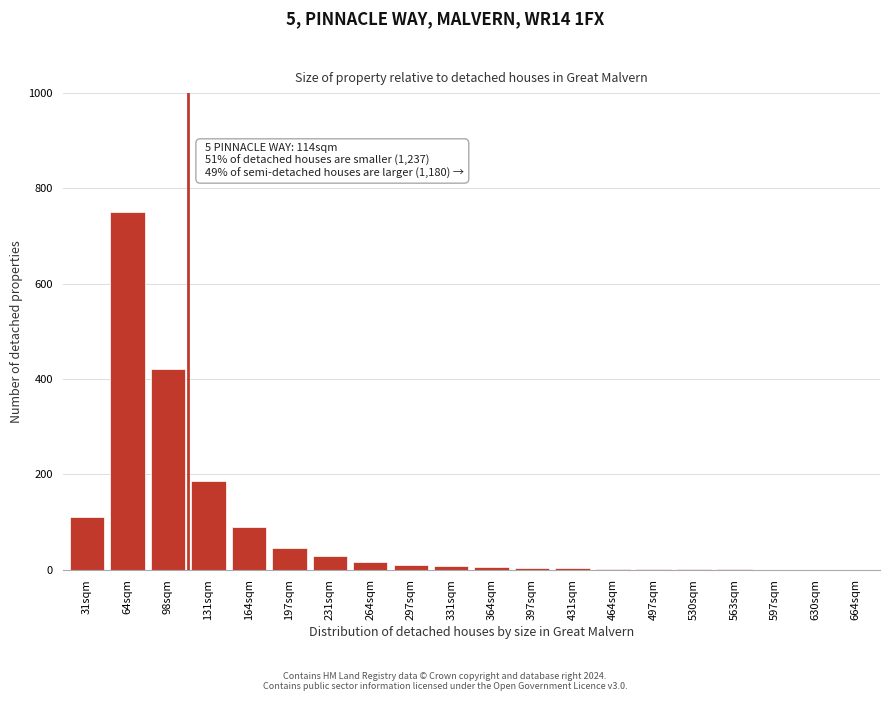

Which has a higher value, 64sqm or 197sqm?

64sqm